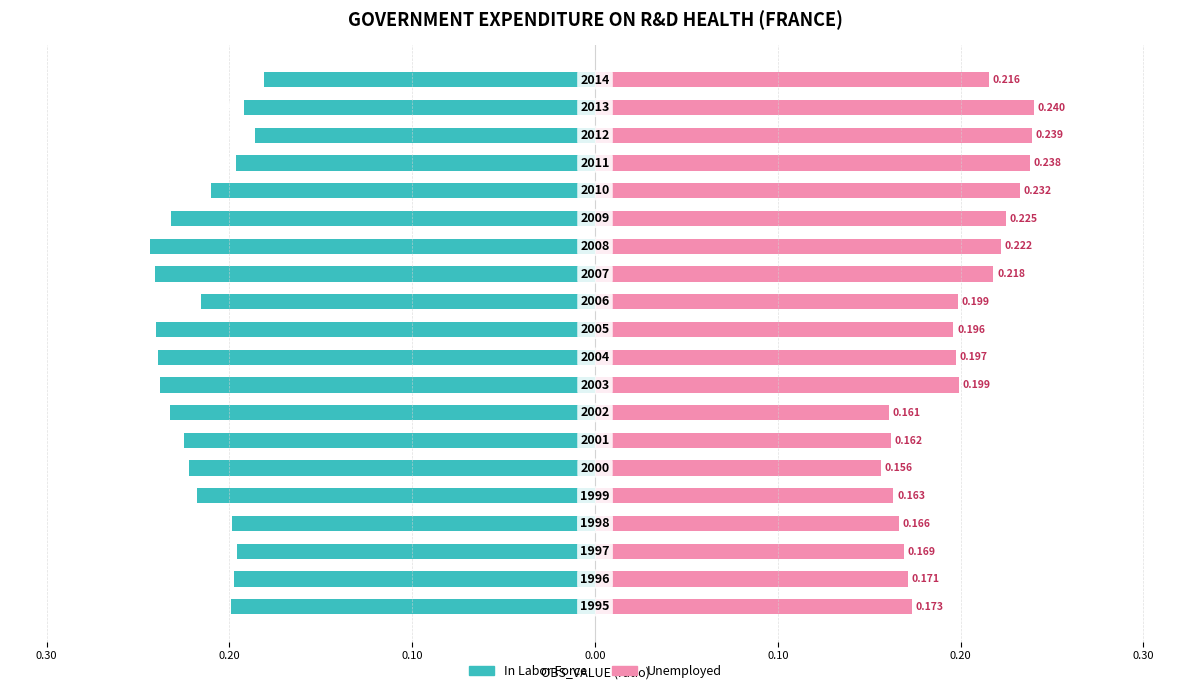

Is it true that Unemployed equals 0.2 at 11?

True